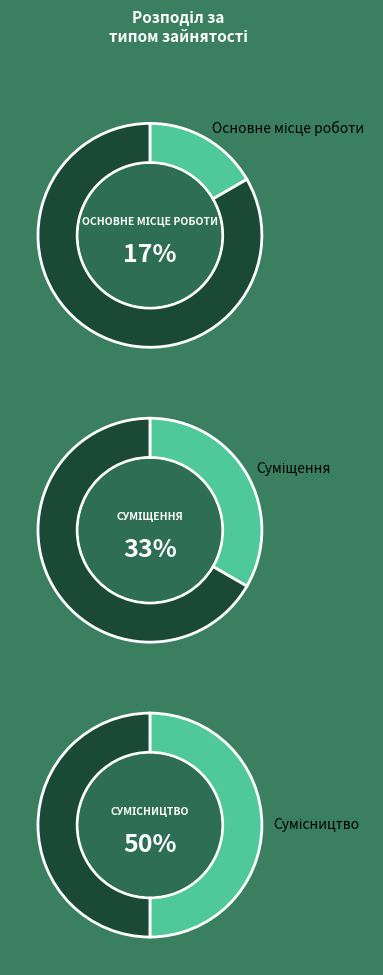

Which category has the biggest portion of the pie?

Сумісництво